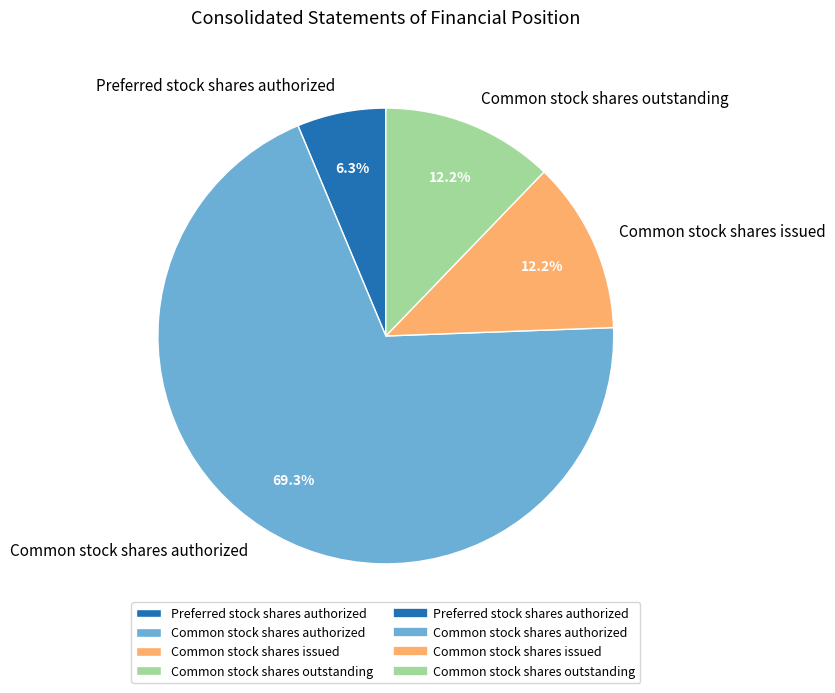

Which category has the biggest portion of the pie?

Common stock shares authorized